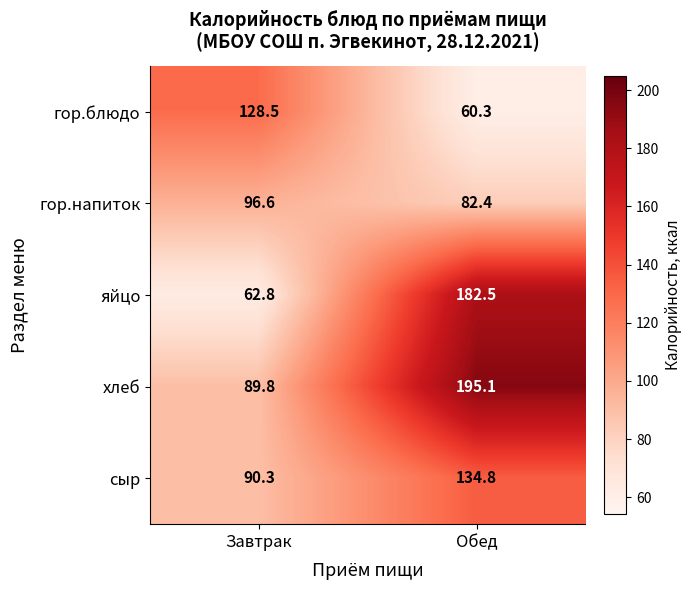

The value of хлеб at Завтрак is 118.9. True or false?

False